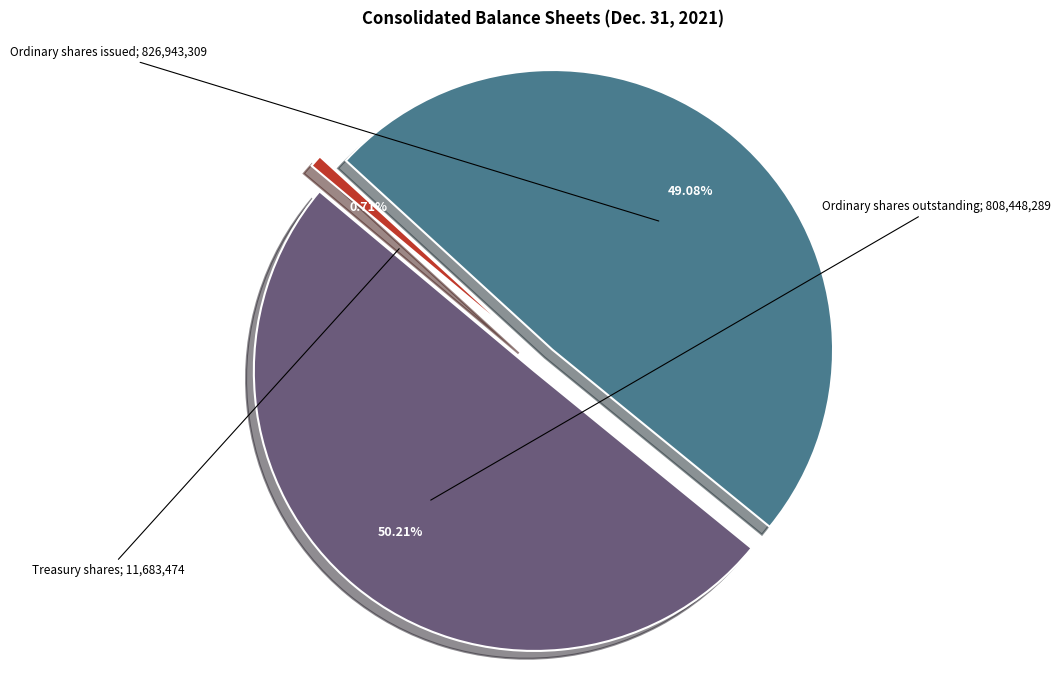

Which has a higher value, Ordinary shares outstanding or Ordinary shares issued?

Ordinary shares issued